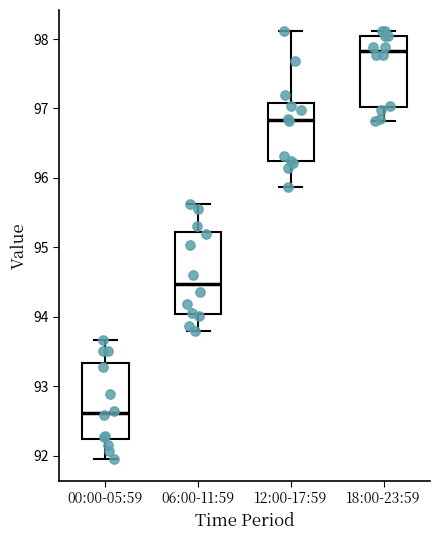

Reading left to right, transcribe this box plot: for each box, give where its median line is, the range the box spans, and where its two whiskers end, as read against the y-axis. The values are not printed on the chart, so give them approximately, as read against the axis.

00:00-05:59: median 92.6, box 92.2 to 93.3, whiskers 92.0 to 93.7
06:00-11:59: median 94.5, box 94.0 to 95.2, whiskers 93.8 to 95.6
12:00-17:59: median 96.8, box 96.2 to 97.1, whiskers 95.9 to 98.1
18:00-23:59: median 97.8, box 97.0 to 98.1, whiskers 96.8 to 98.1 (just above the box's upper edge)